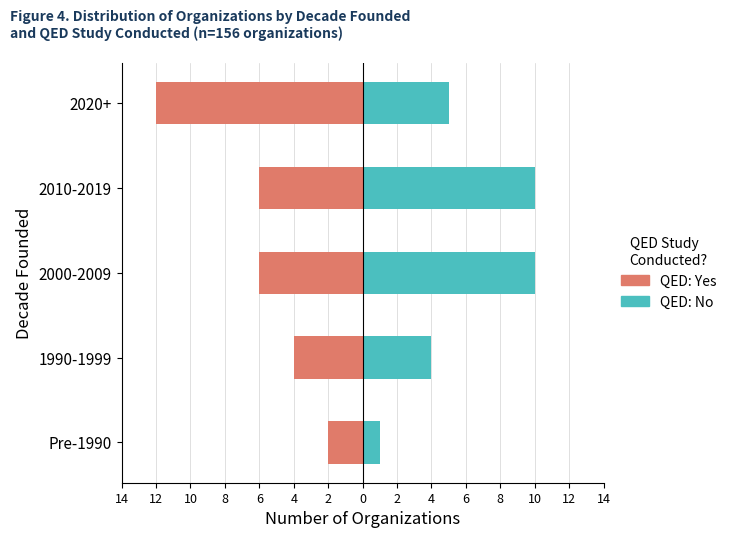

Which series has the largest range (max minus min)?

QED: Yes